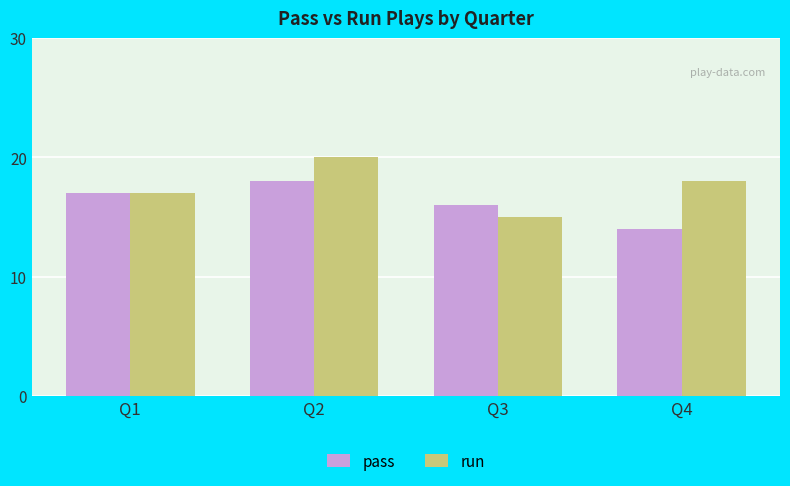

What is the approximate value of pass at Q4?

14